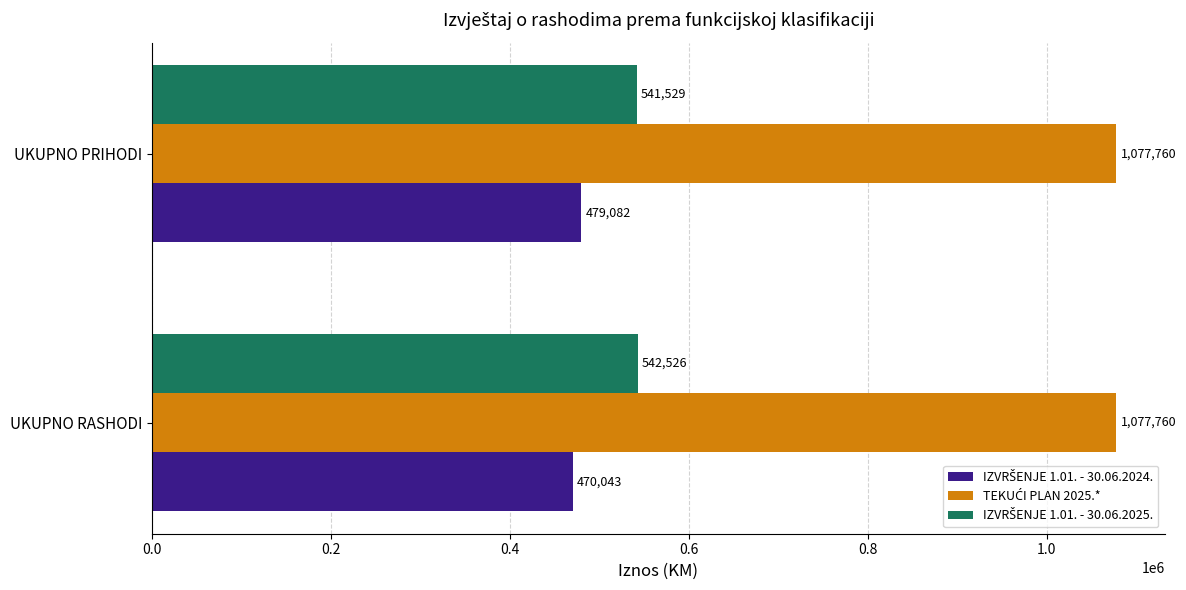

What is the maximum value shown in the chart?

1077760.0